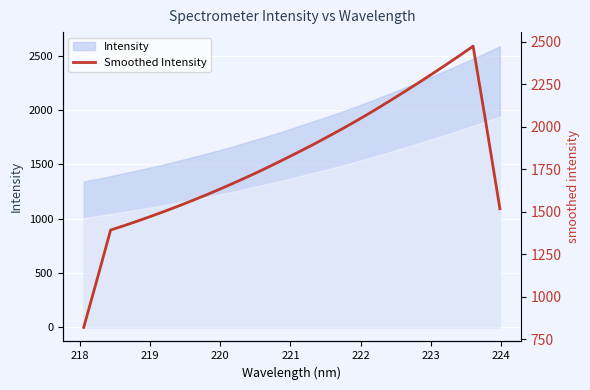

Reading right to left, extract all data points from this chart.

1517.0	2000.4	2473.0	2418.2	2364.9	2312.6	2261.3	2211.1	2161.7	2113.3	2065.9	2020.3	1976.3	1933.4	1891.3	1850.9	1811.3	1772.4	1734.3	1697.9	1662.5	1628.0	1594.7	1562.7	1531.6	1501.6	1472.7	1444.7	1417.7	1391.9	1103.1	819.6